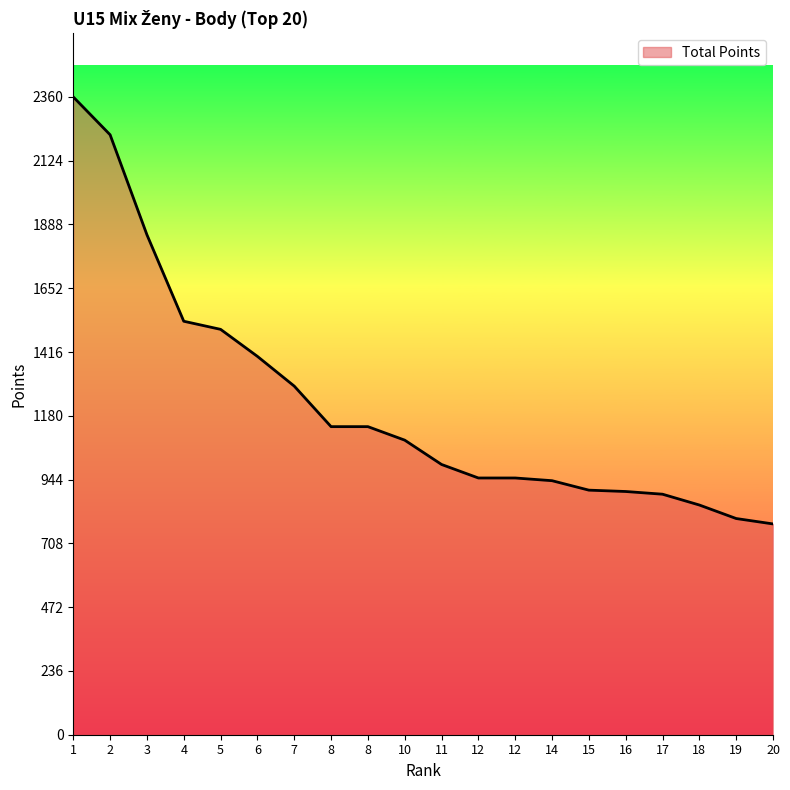

How many lines are shown in the chart?

1